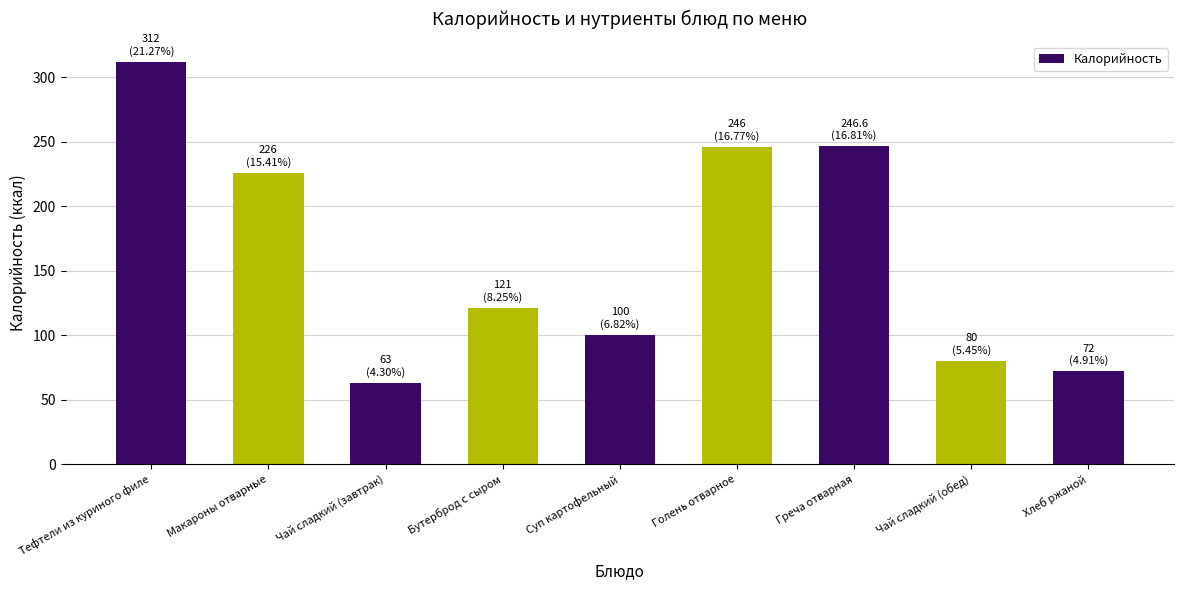

Which category has the lowest value across all series?

Чай сладкий (завтрак)